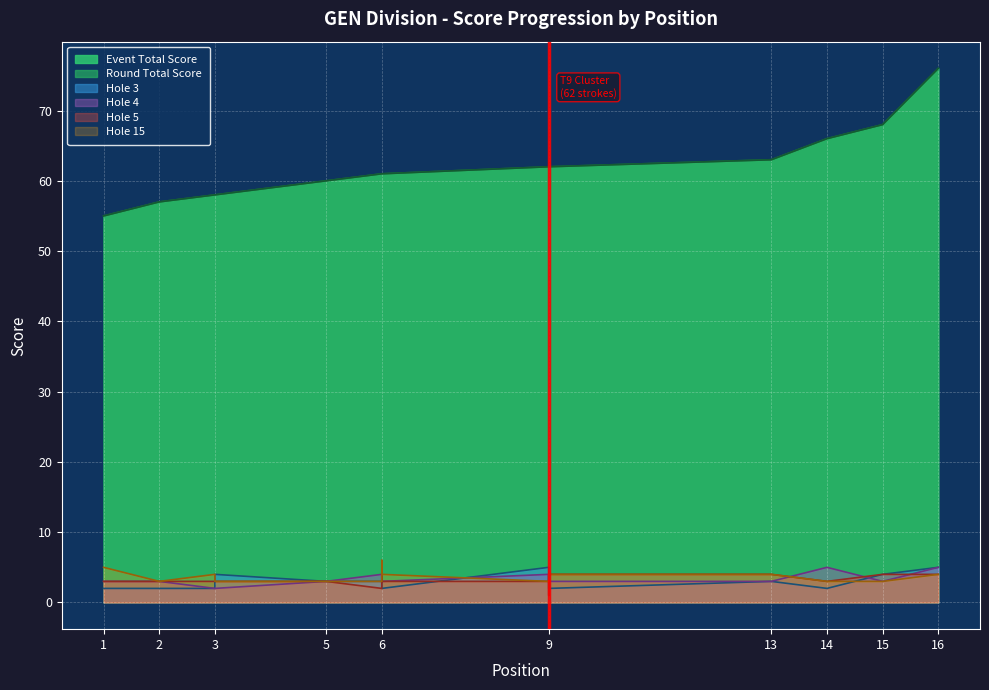

How many intersections are there between hole_3 and hole_15?

4